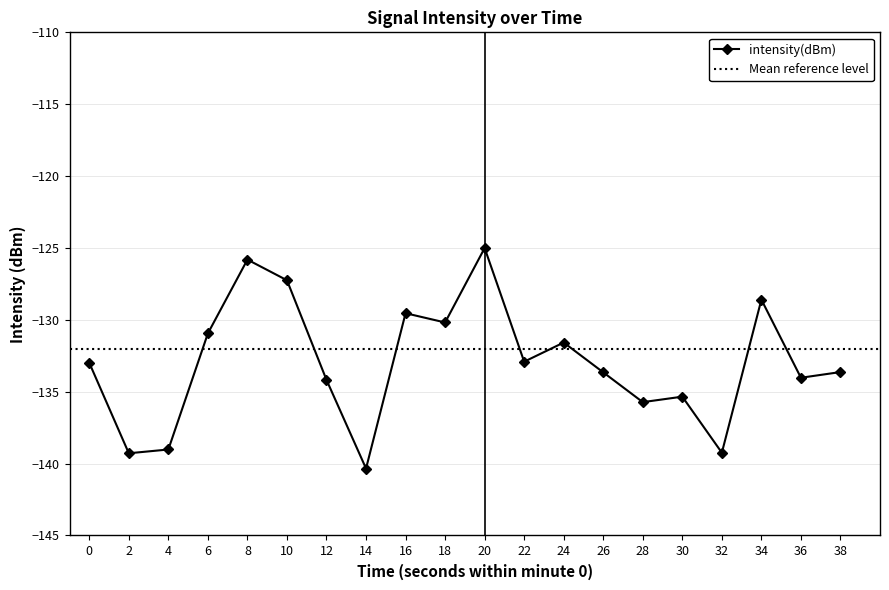

Which category has the highest value across all series?

20